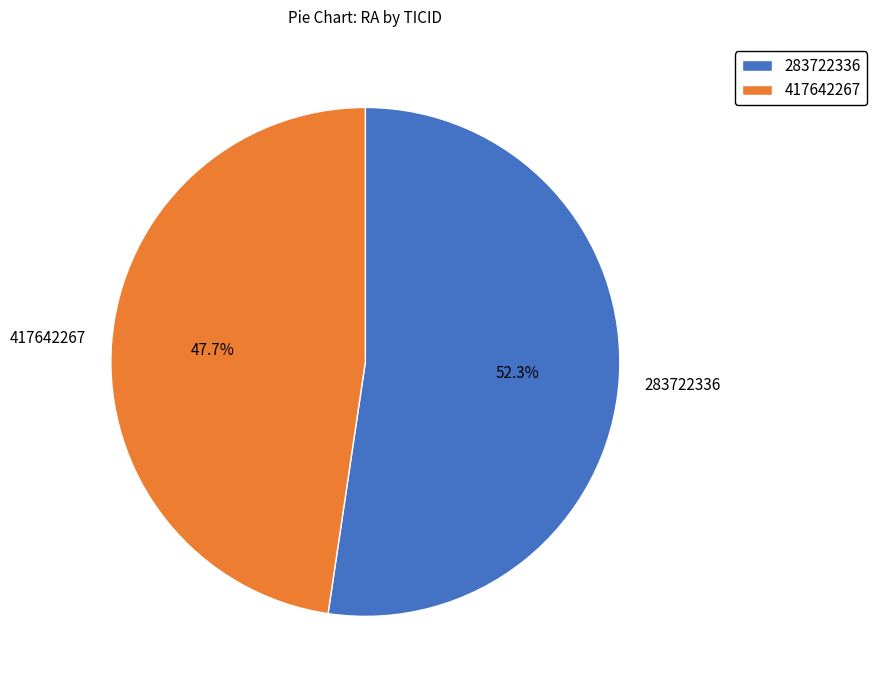

Combined, what portion of the pie is 283722336 and 417642267?

100.0%